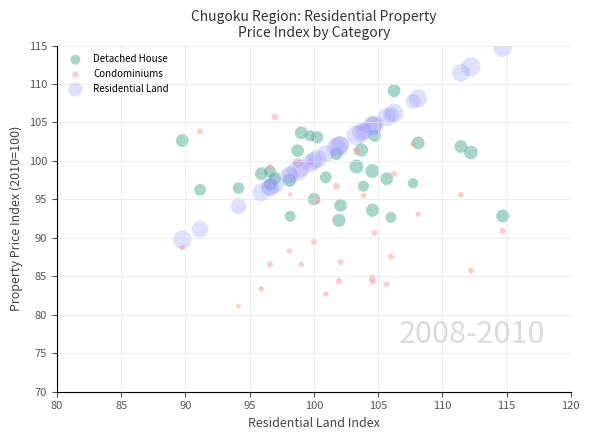

Which series contains the lowest Y value?

Condominiums